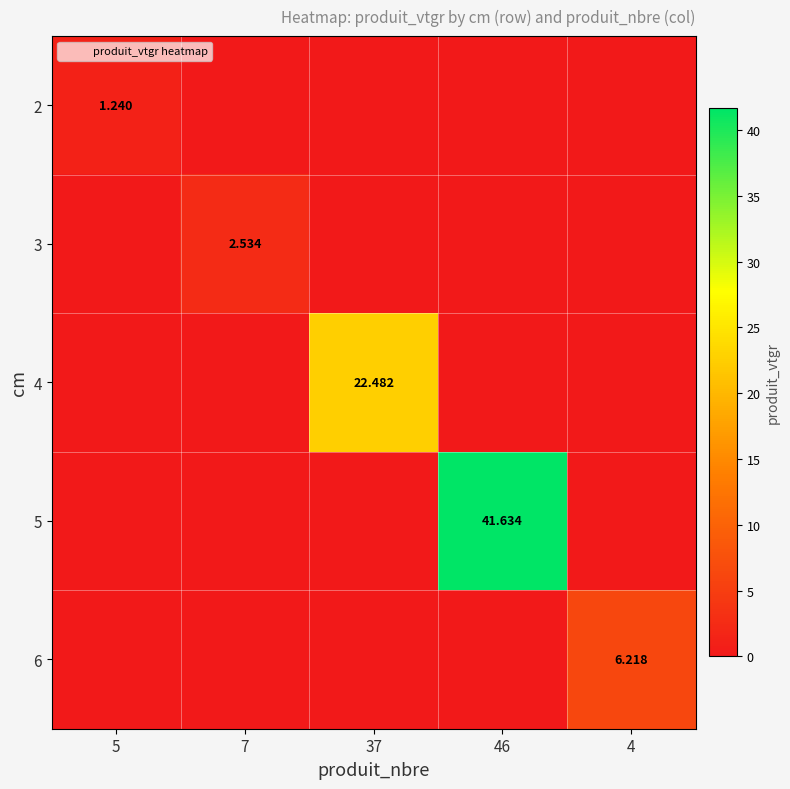

What is the greatest value displayed?

41.6